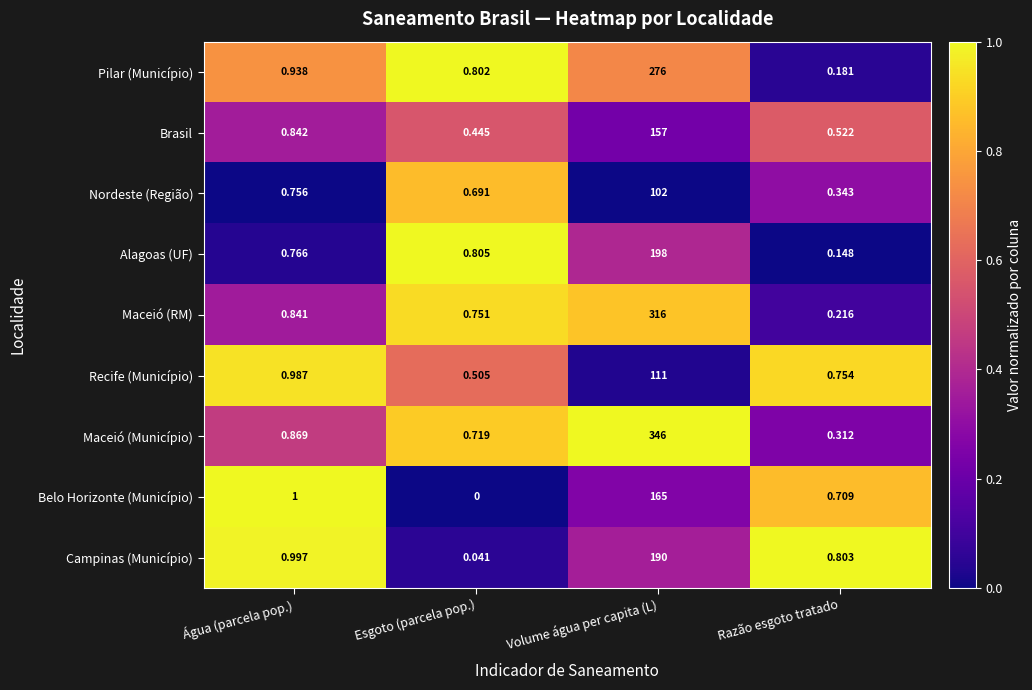

At which category is the sum across all series the highest?

Volume água per capita (L)